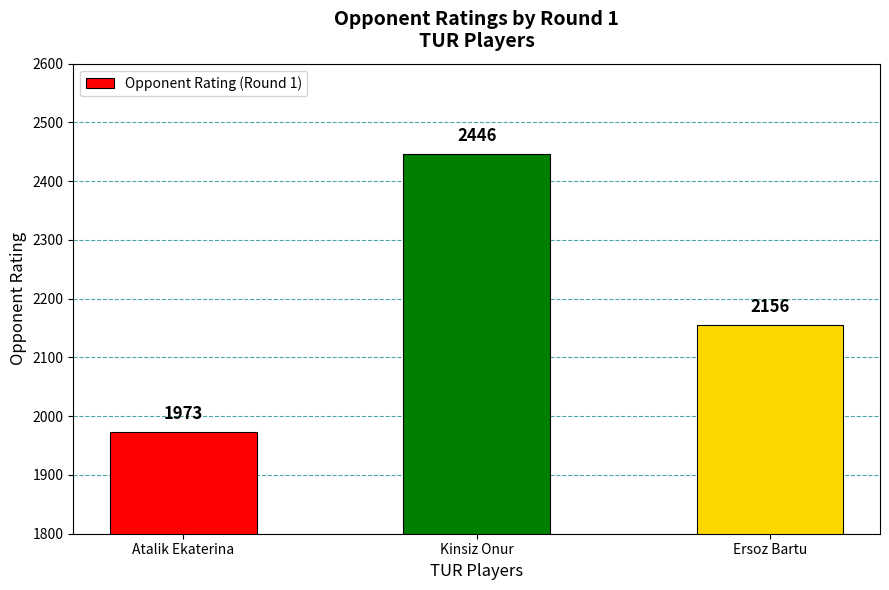

What is the label of the 2nd bar from the right?

Kinsiz Onur